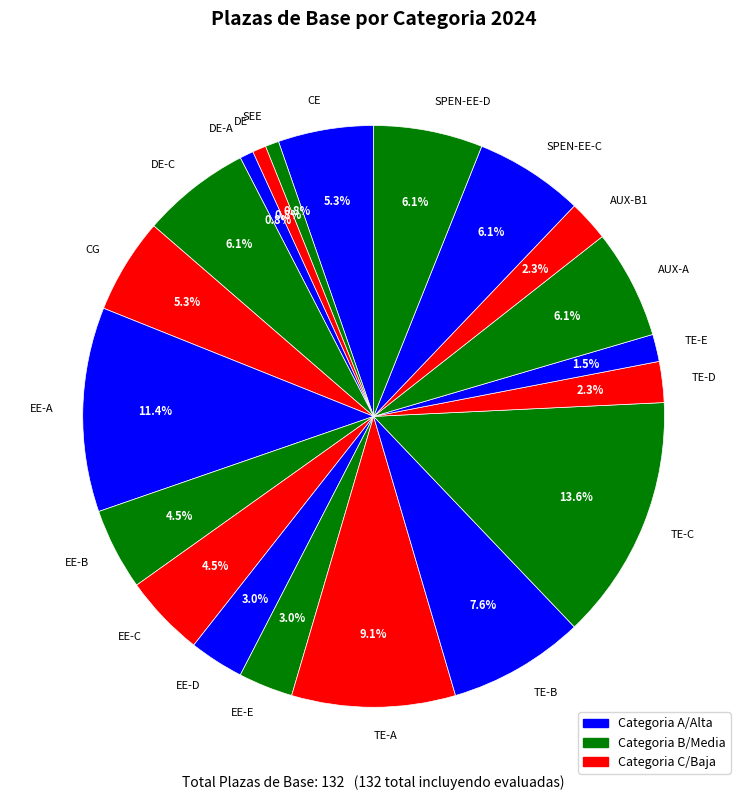

Which slice is the largest?

TE-C